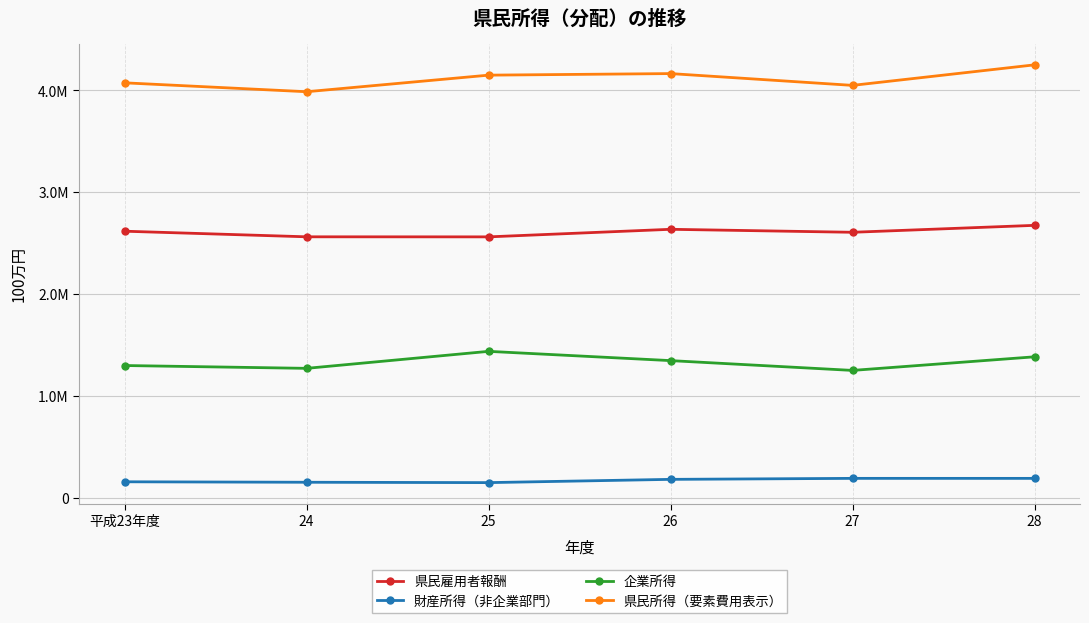

Does the chart display data point markers on the line(s)?

Yes